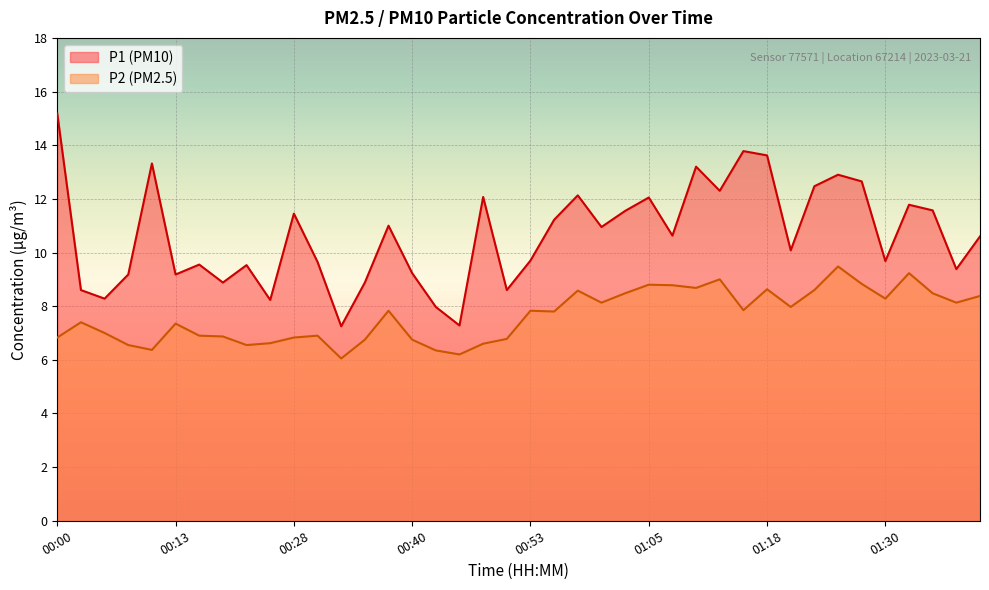

At which label does P1 reach its minimum?

00:33